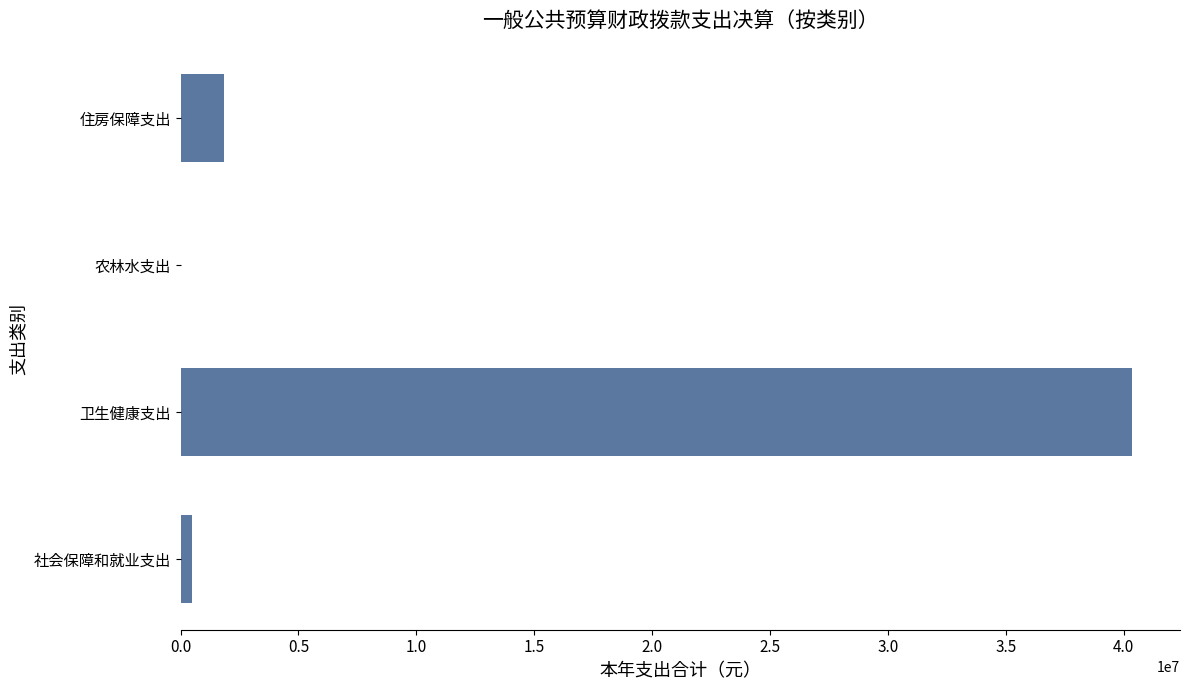

Which has a higher value, 卫生健康支出 or 农林水支出?

卫生健康支出